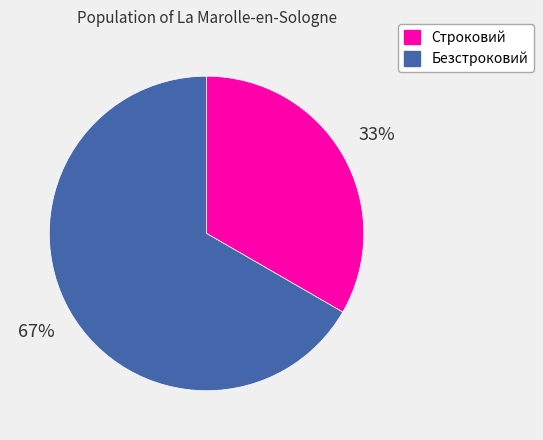

To the nearest percent, what is the combined percentage of Строковий and Безстроковий?

100%